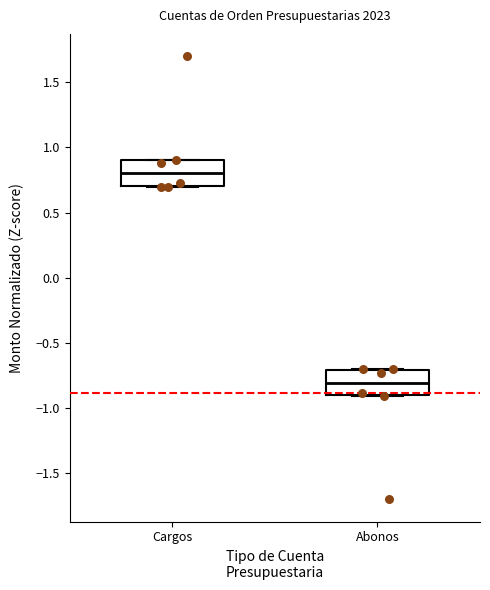

Reading left to right, read every box against the y-axis: the position of its median line, the range the box covers, and the ends of its whiskers. The values are not printed on the chart, so give them approximately, as read against the axis.

Cargos: median 0.8, box 0.7 to 0.9, whiskers 0.7 to 0.9
Abonos: median -0.8, box -0.9 to -0.7, whiskers -0.9 to -0.7